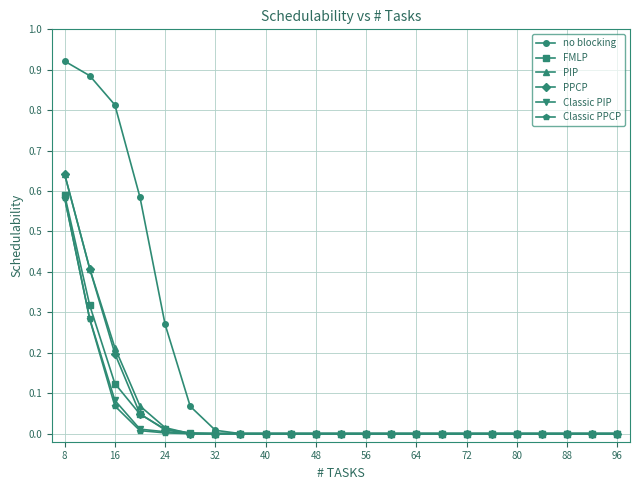

Which series has the largest range (max minus min)?

no blocking